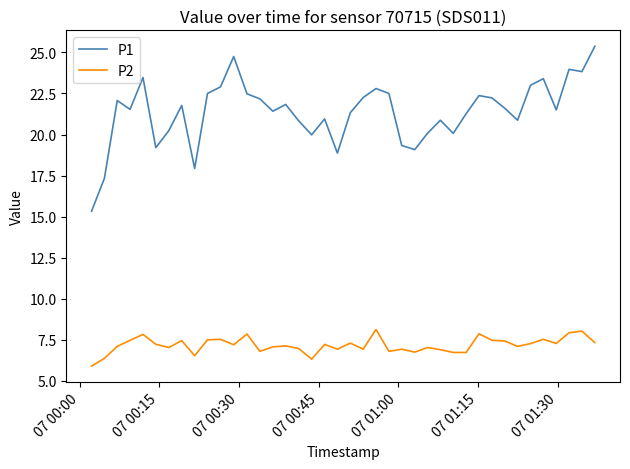

Rank the series by their average value, from highest to lowest.

P1, P2